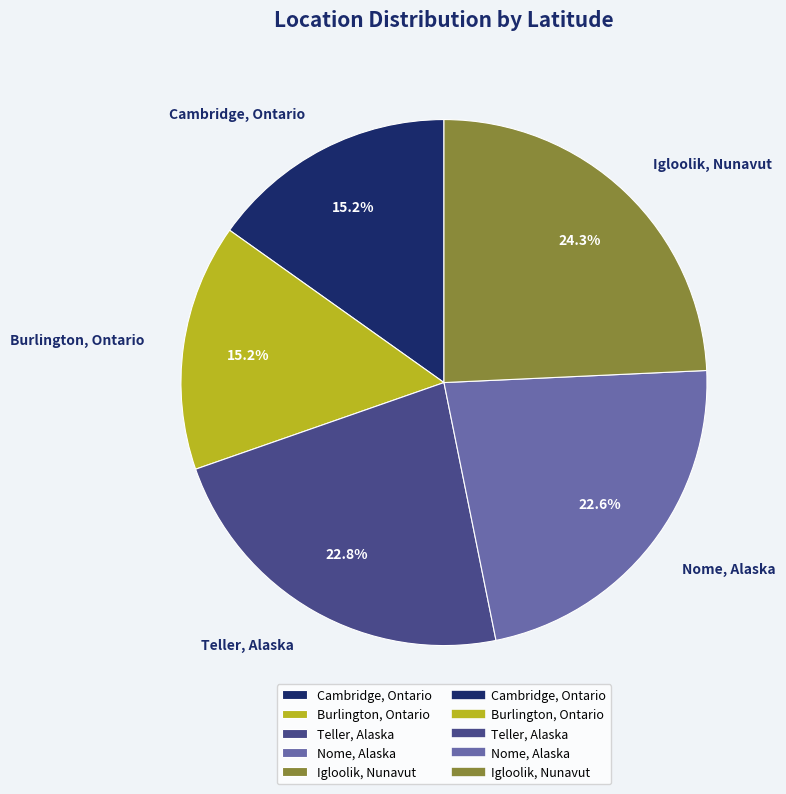

Which slice is the largest?

Igloolik, Nunavut